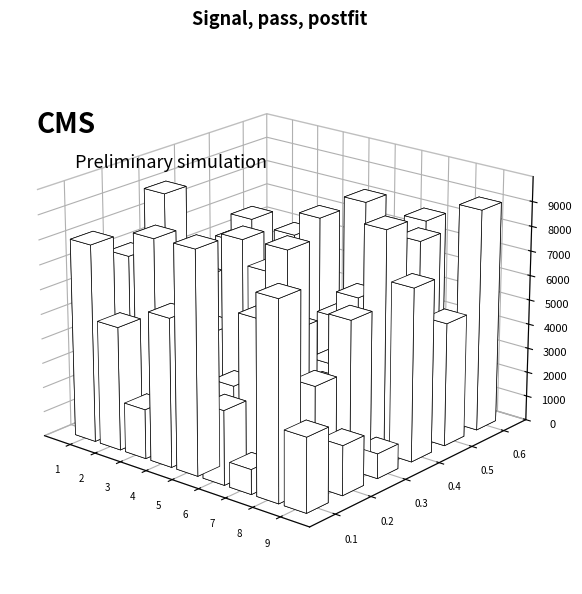

Is it true that col_7 equals 9 at 5?

False